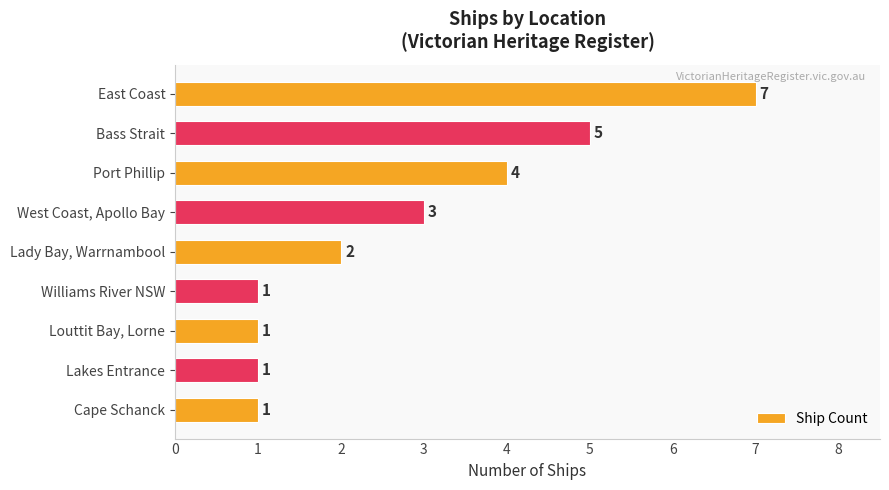

What is the average value?

3